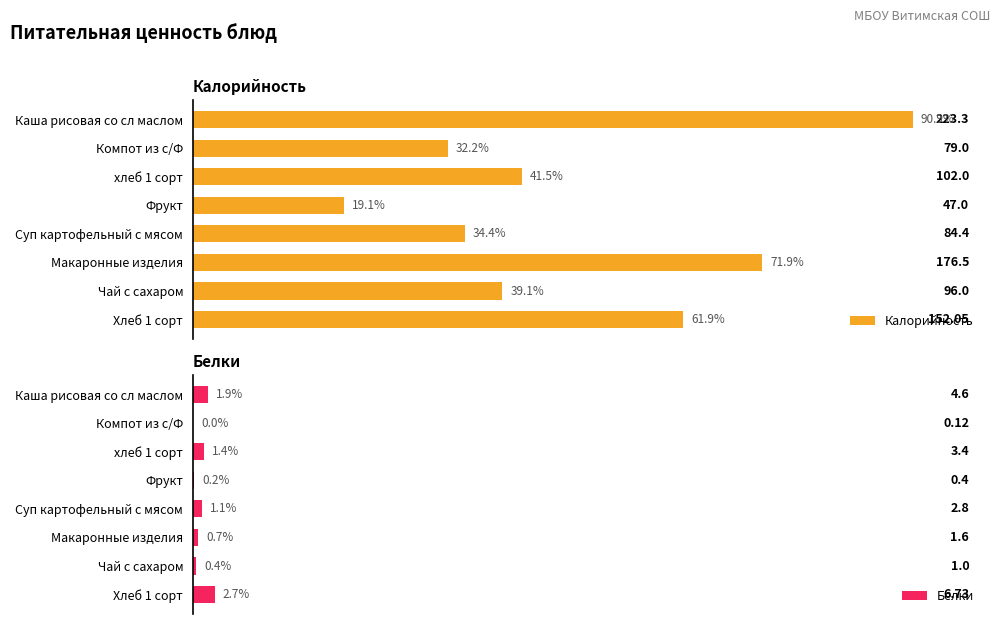

At which label does Калорийность reach its peak?

Каша рисовая со сл маслом